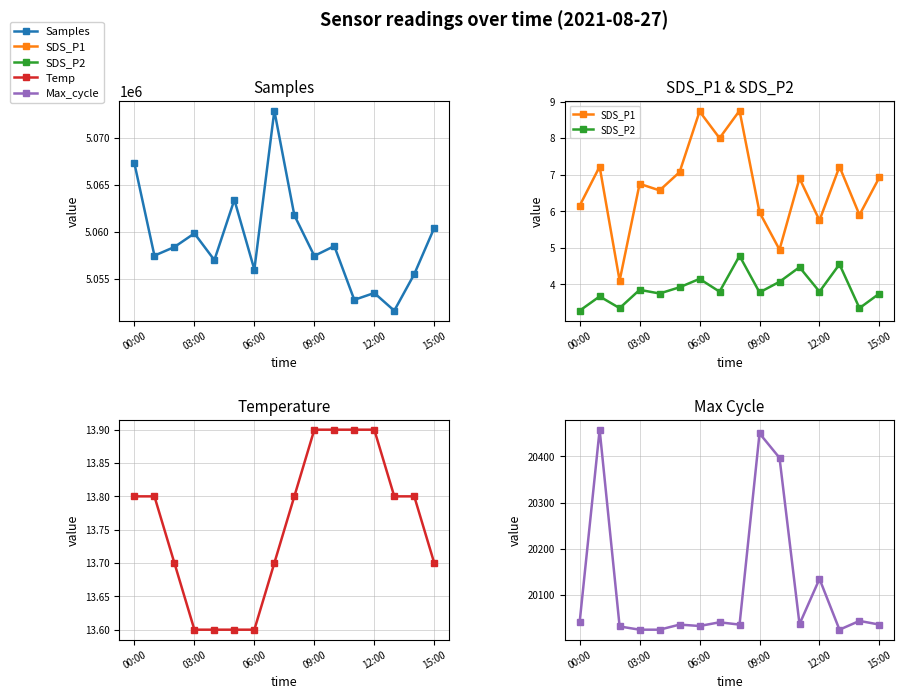

Which category has the lowest value across all series?

00:00